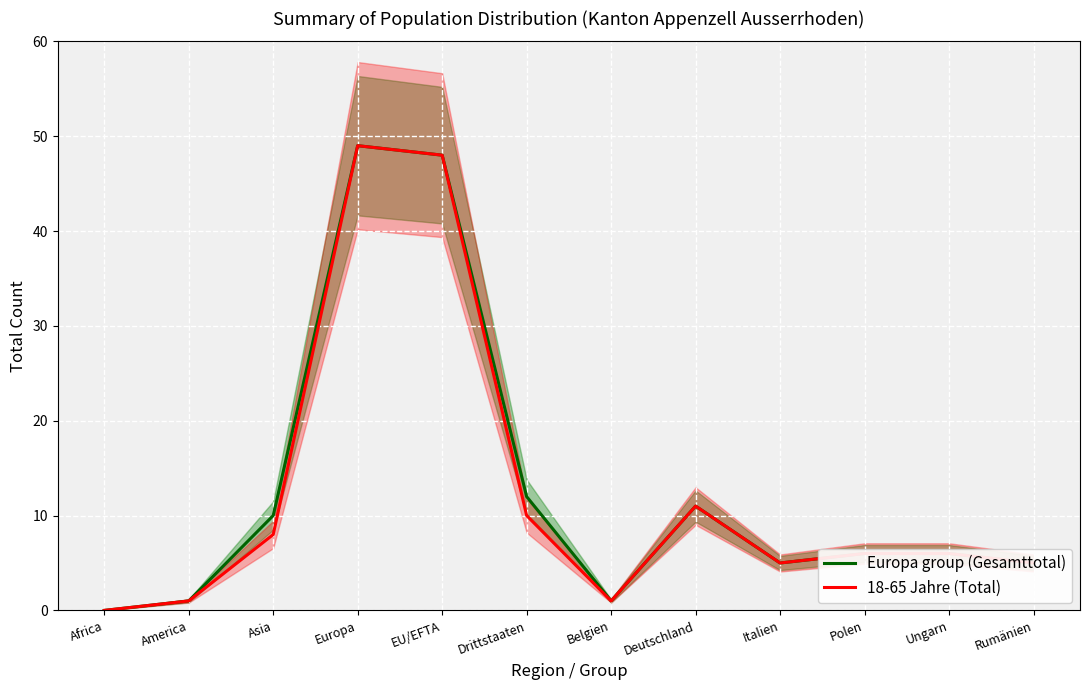

In Europa group (Gesamttotal), how many points are lower than both neighbors (excluding endpoints)?

2